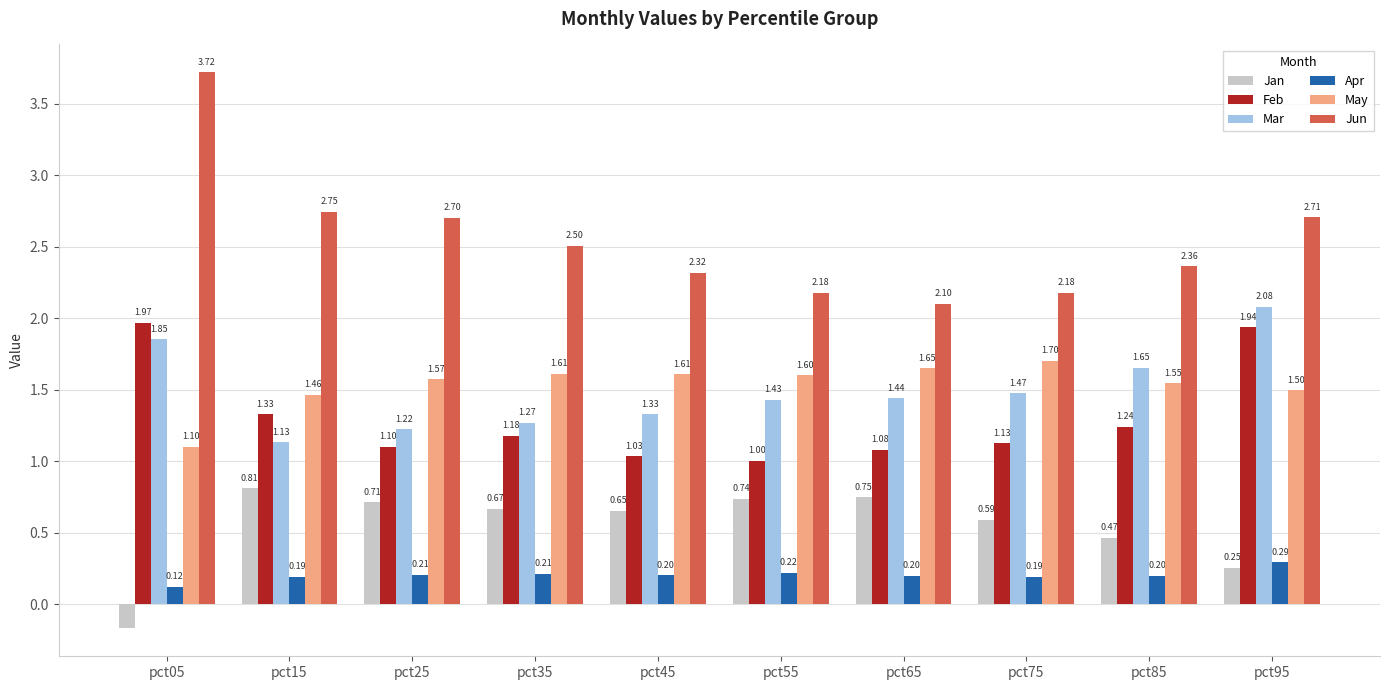

Where is Jun nearest to the value 2?

pct65